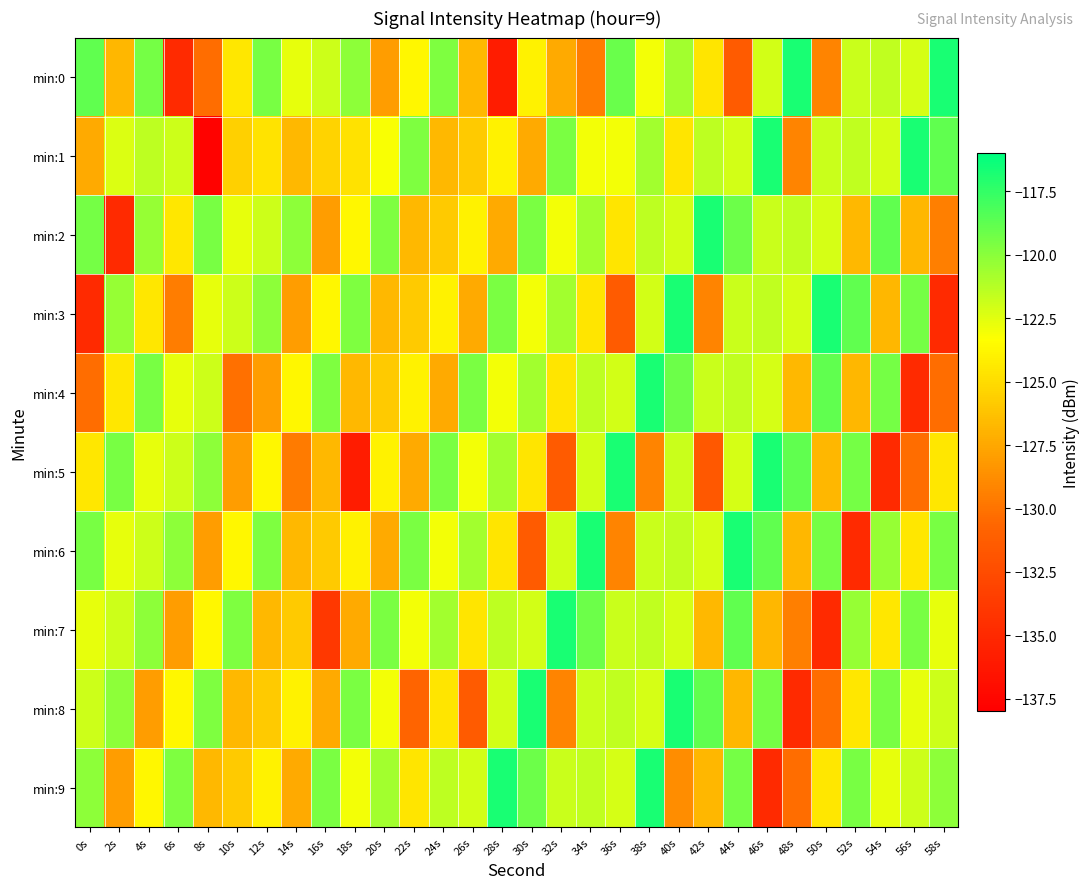

Which series has the widest spread of values?

min:1